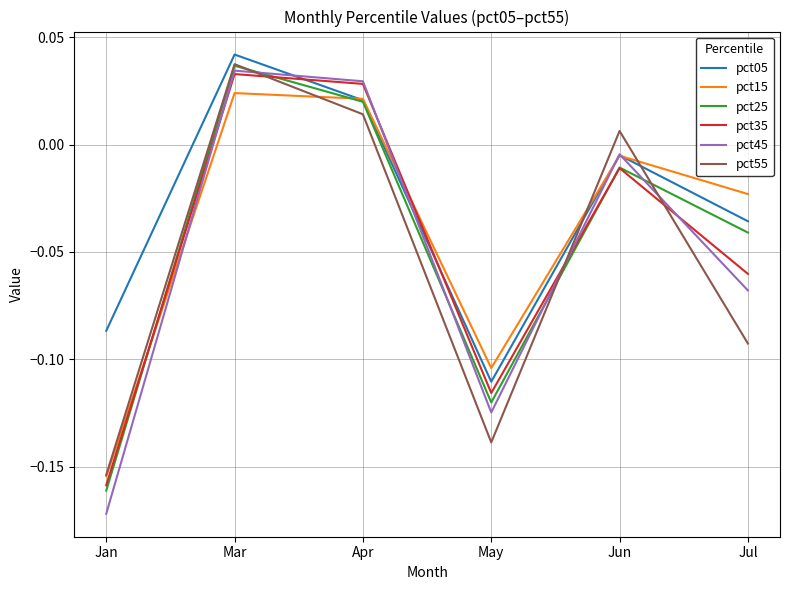

At how many categories does at least one series exceed 0?

3